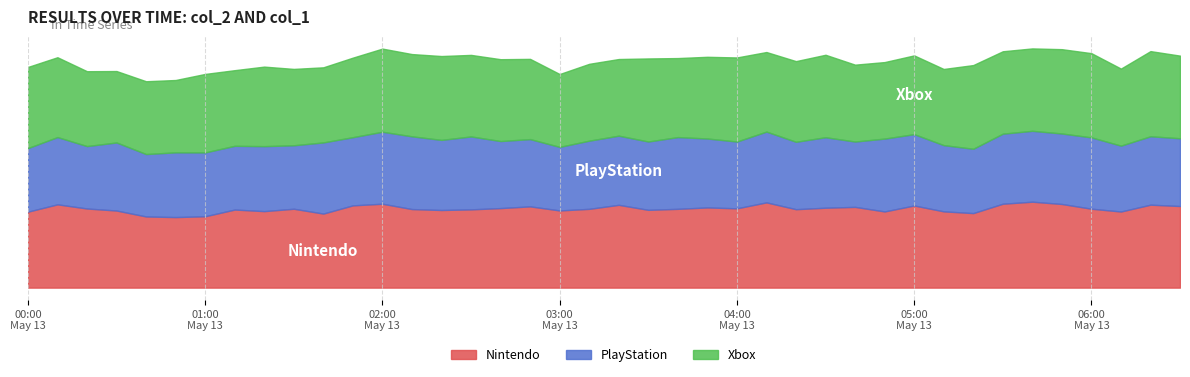

True or false: col_2 and col_1 intersect in this chart.

False